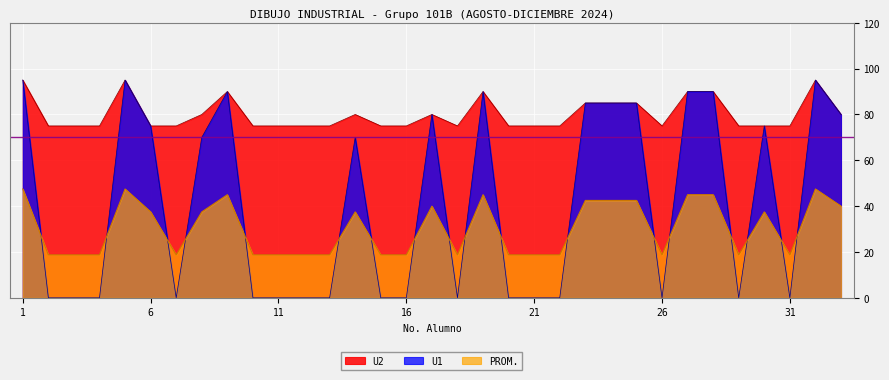

What is the total value across all series at 14?

187.5